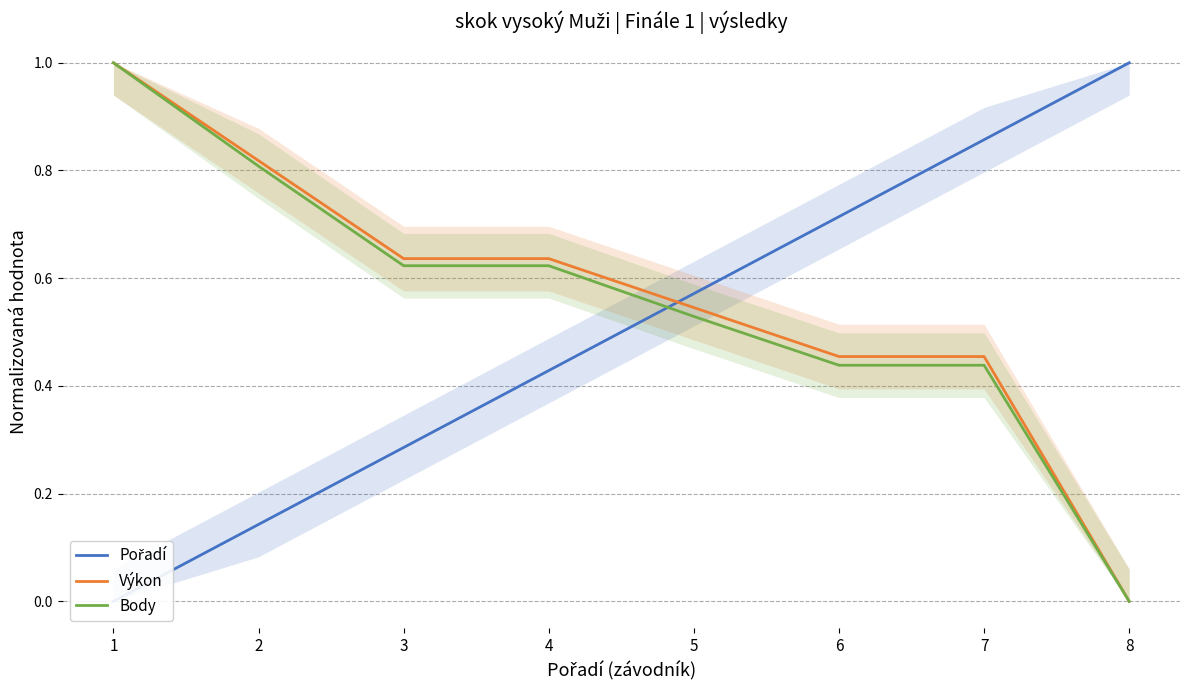

How many lines are shown in the chart?

3